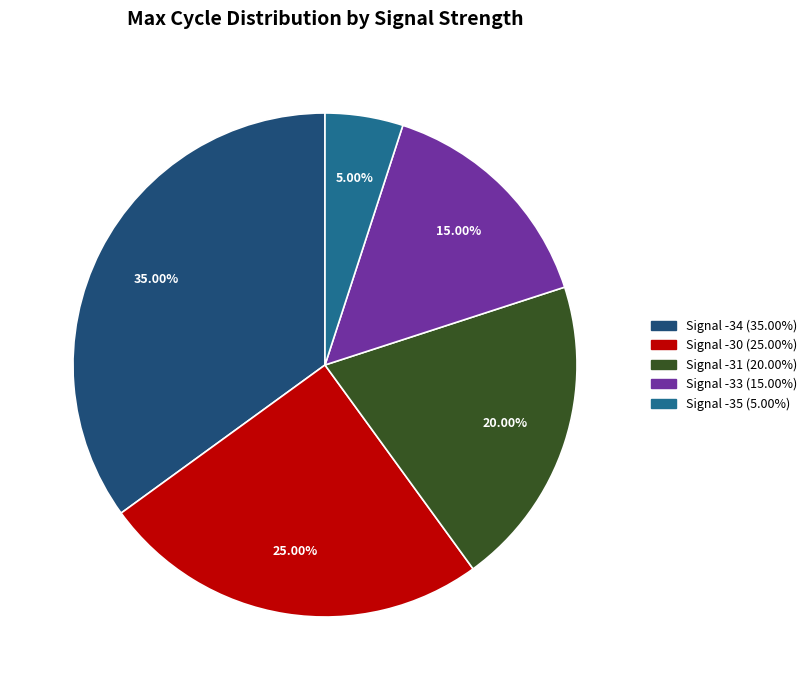

How many segments does this pie chart have?

5